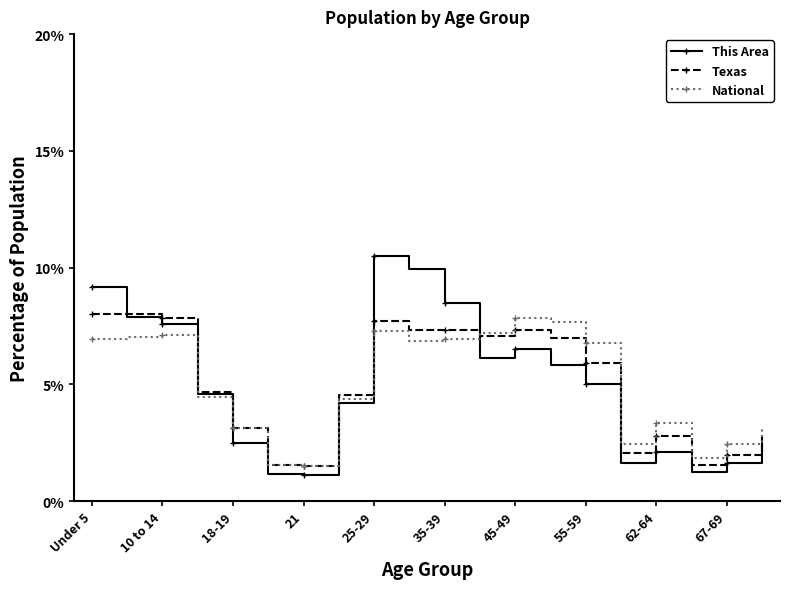

What is the highest value of the This Area series?

10.5